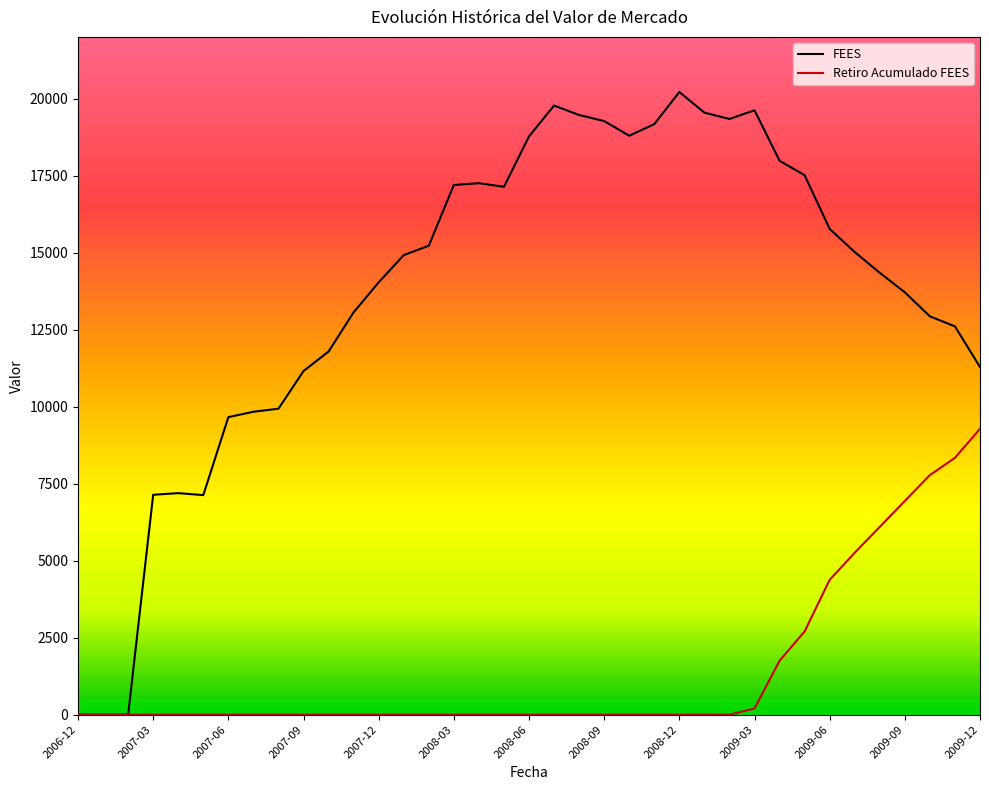

What is the greatest value displayed?

20210.7